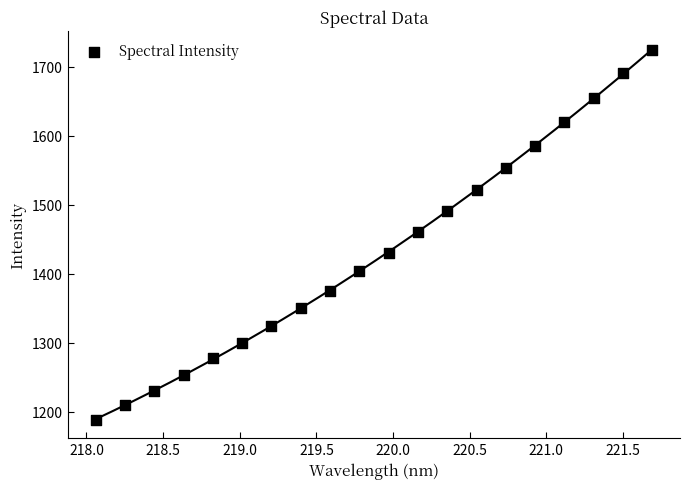

What is the range of Y values (max minus min)?

535.8